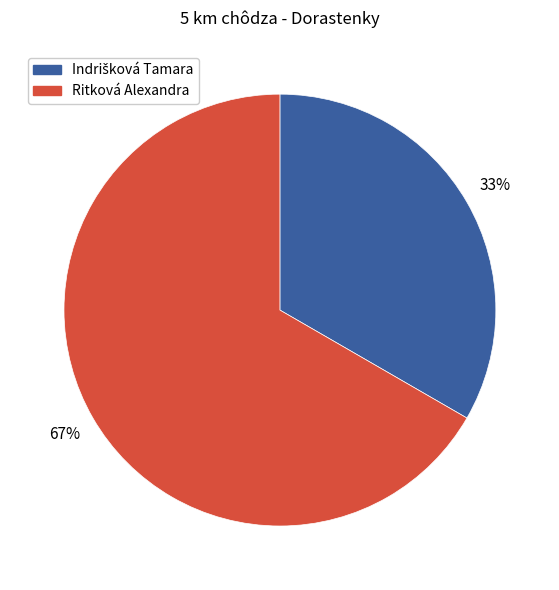

True or false: Ritková Alexandra accounts for 58% of the total.

False